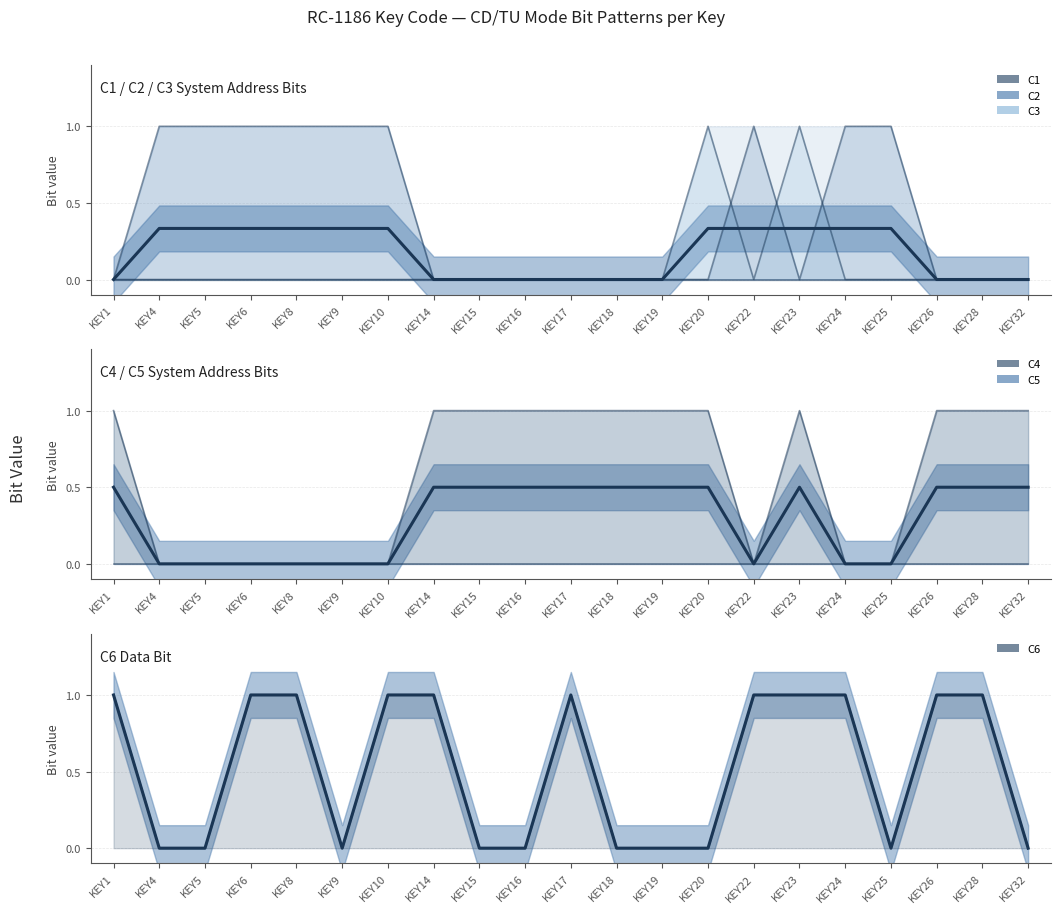

Which series has the widest spread of values?

Mean (C6)